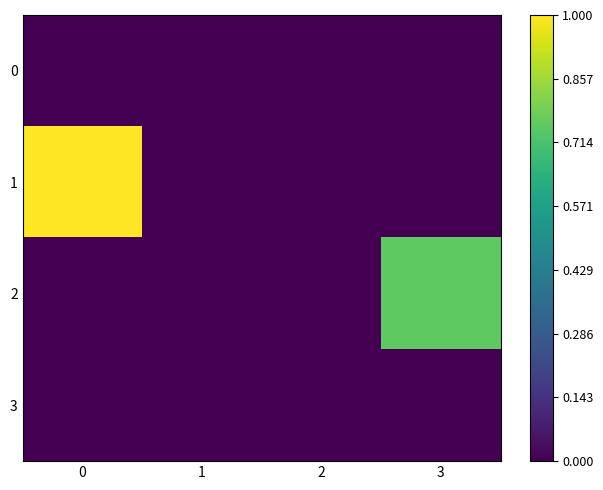

Reading left to right, extract all data points from this chart.

0: 0=0.0	1=0.0	2=0.0	3=0.0
1: 0=1.0	1=0.0	2=0.0	3=0.0
2: 0=0.0	1=0.0	2=0.0	3=0.8
3: 0=0.0	1=0.0	2=0.0	3=0.0